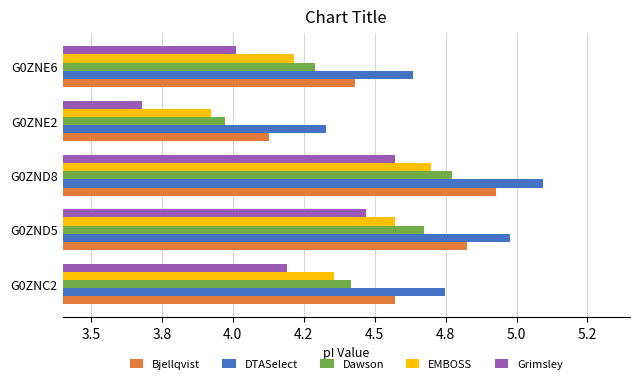

Rank the categories by Grimsley value from highest to lowest.

G0ZND8, G0ZND5, G0ZNC2, G0ZNE6, G0ZNE2